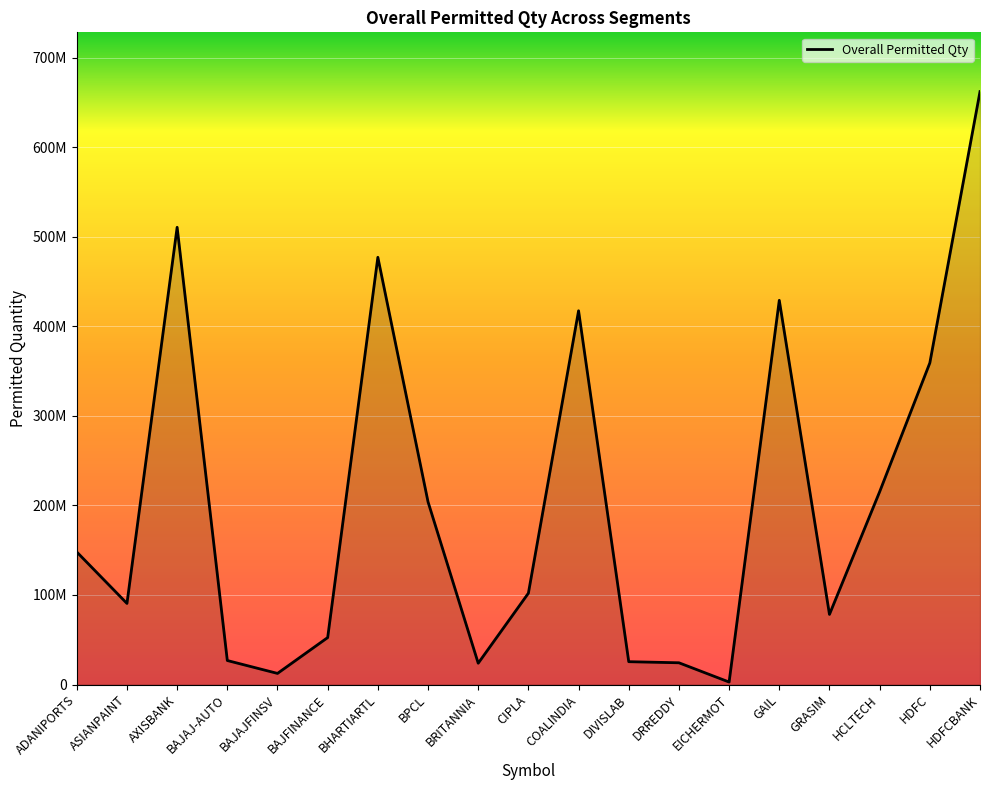

Is this an area chart (filled region under the line)?

Yes